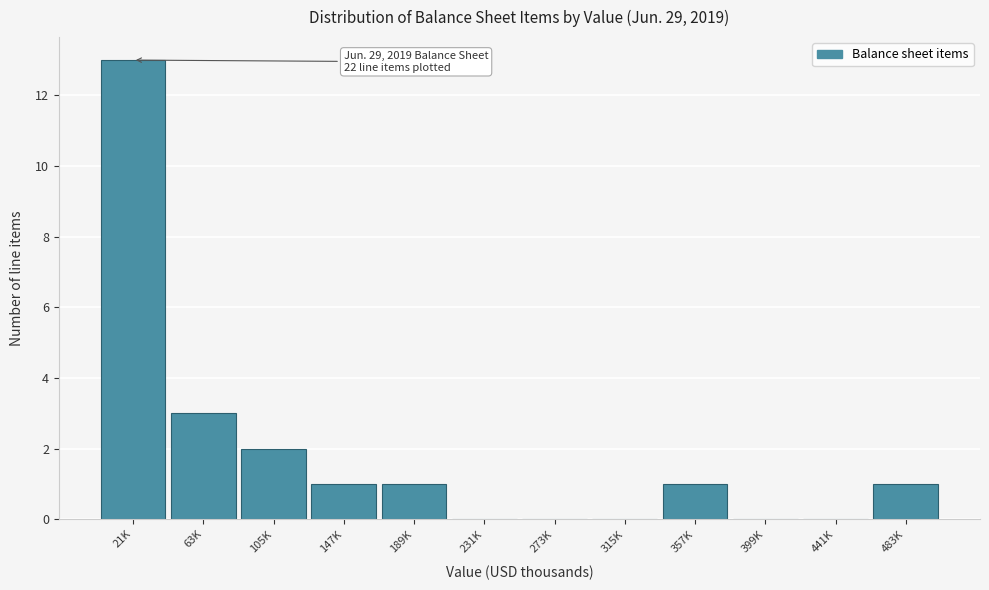

Reading left to right, list all the values displayed in this chart.

21K=13	63K=3	105K=2	147K=1	189K=1	231K=0	273K=0	315K=0	357K=1	399K=0	441K=0	483K=1